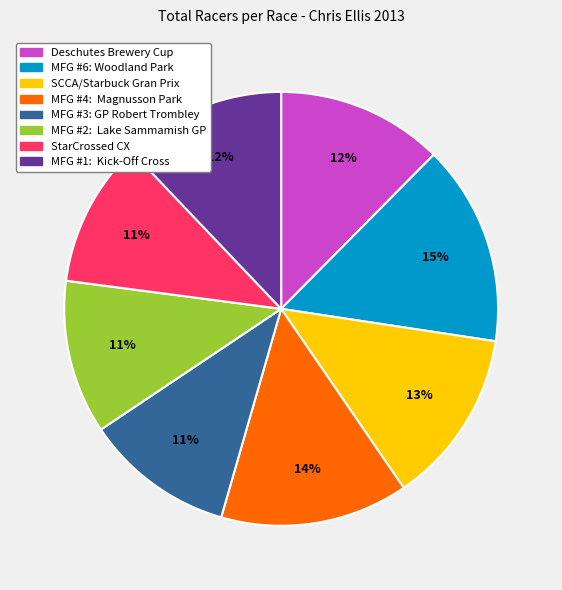

Which has a higher value, Deschutes Brewery Cup or SCCA/Starbuck Gran Prix?

SCCA/Starbuck Gran Prix